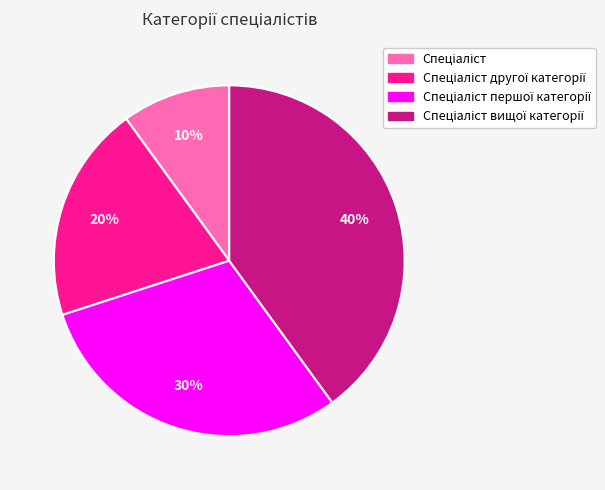

To the nearest percent, what is the difference between the largest and smallest slice percentages?

30%